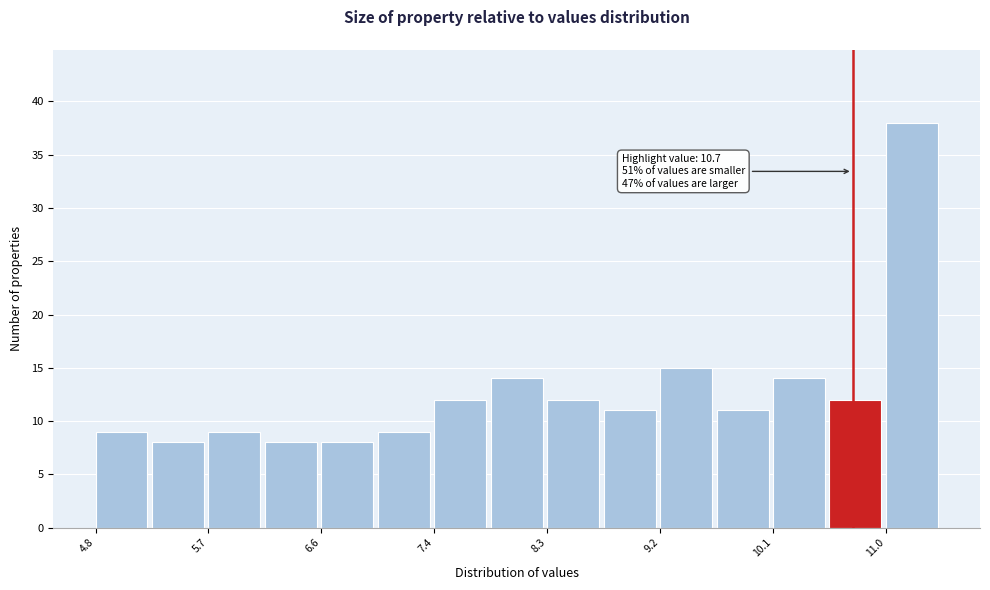

Which range on the x-axis has the tallest bar?

10.96 to 11.40